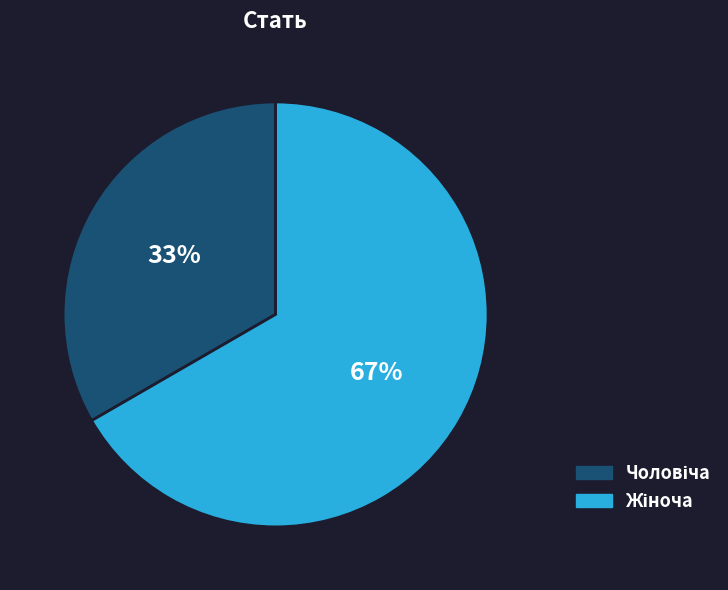

Does any single category account for the majority?

Yes